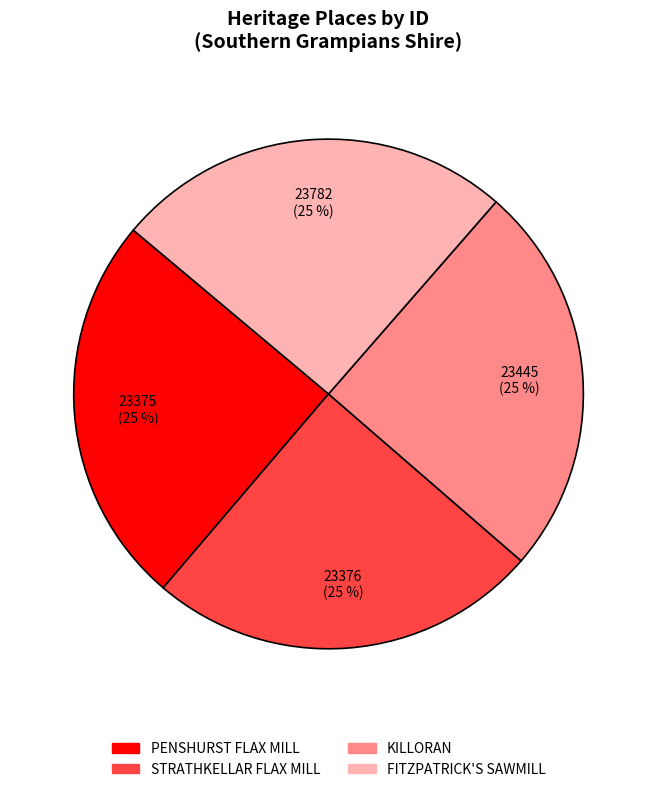

Approximately how many times larger is the value at FITZPATRICK'S SAWMILL compared to KILLORAN?

1.0